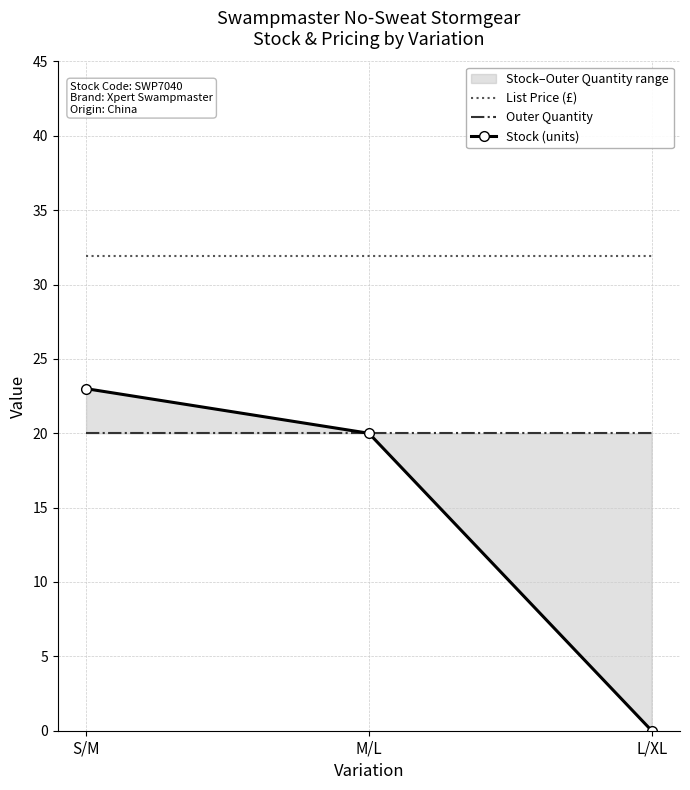

At how many categories does at least one series exceed 7?

3